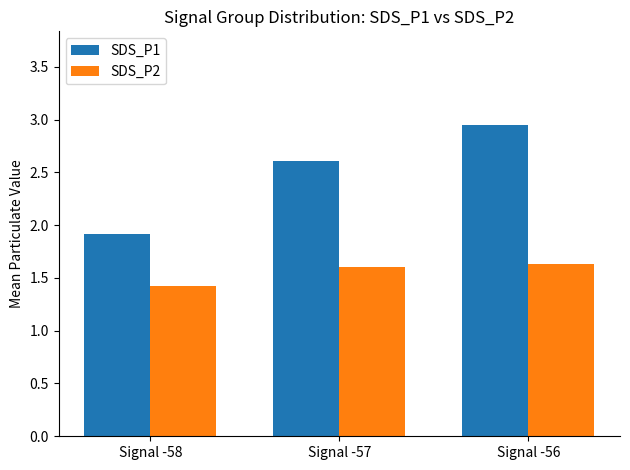

True or false: SDS_P2 has a value of 0.4 at Signal -58.

False